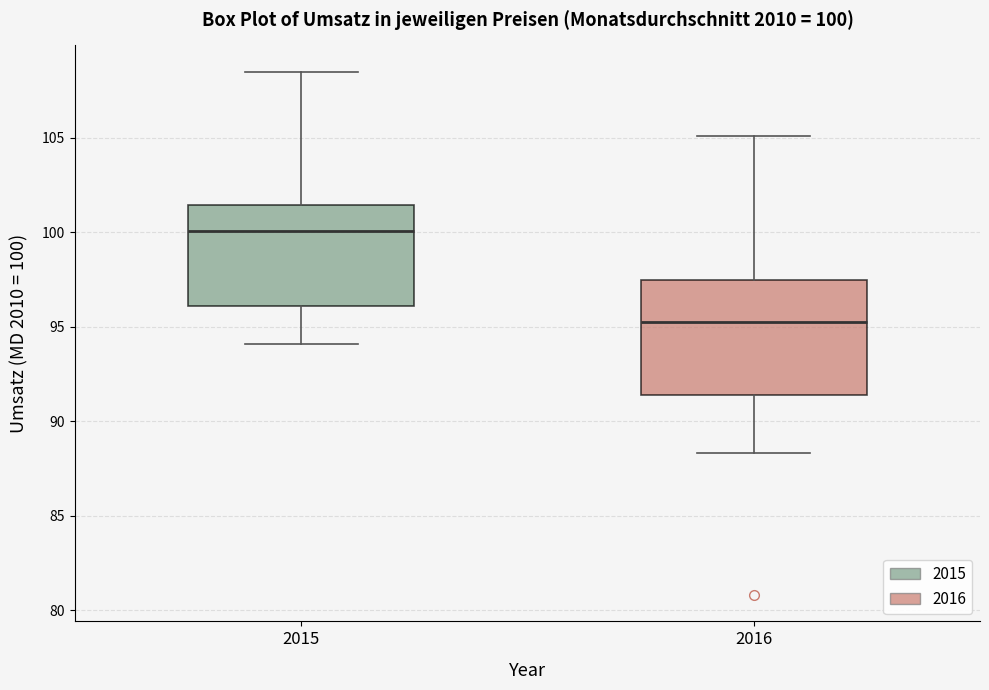

Which box is the tallest, from its lower edge to its upper edge?

2016